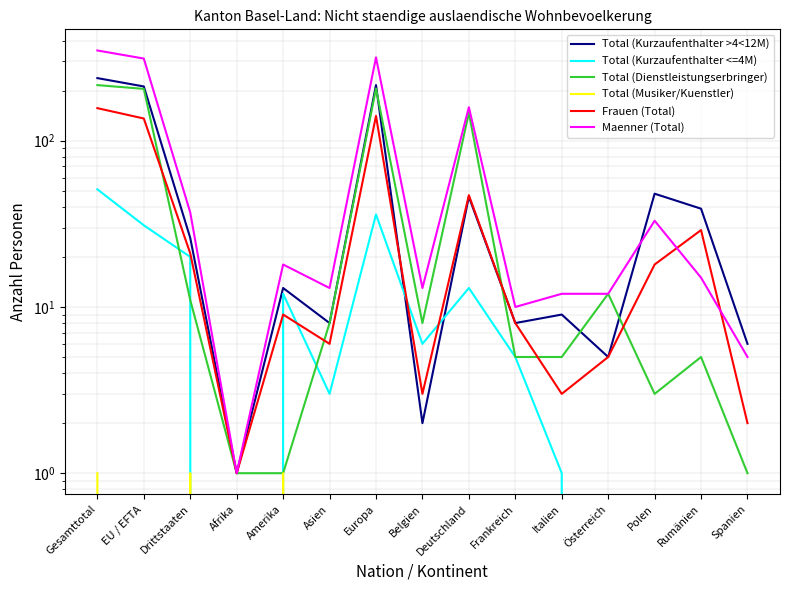

True or false: Total (Musiker/Kuenstler) has more than 1 points higher than both neighbors.

True